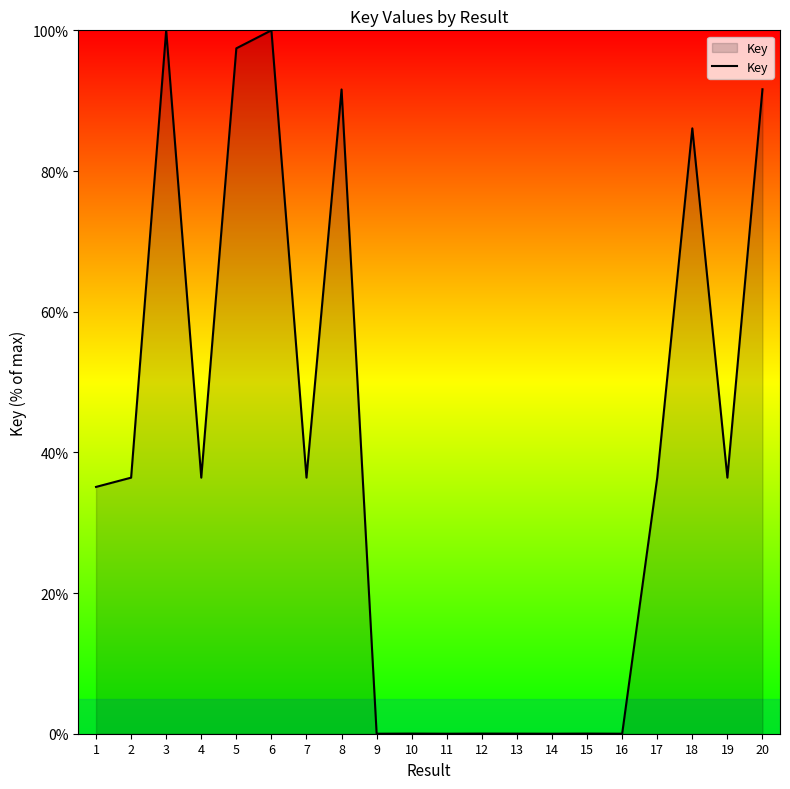

The value at 18 is 86.1. True or false?

True